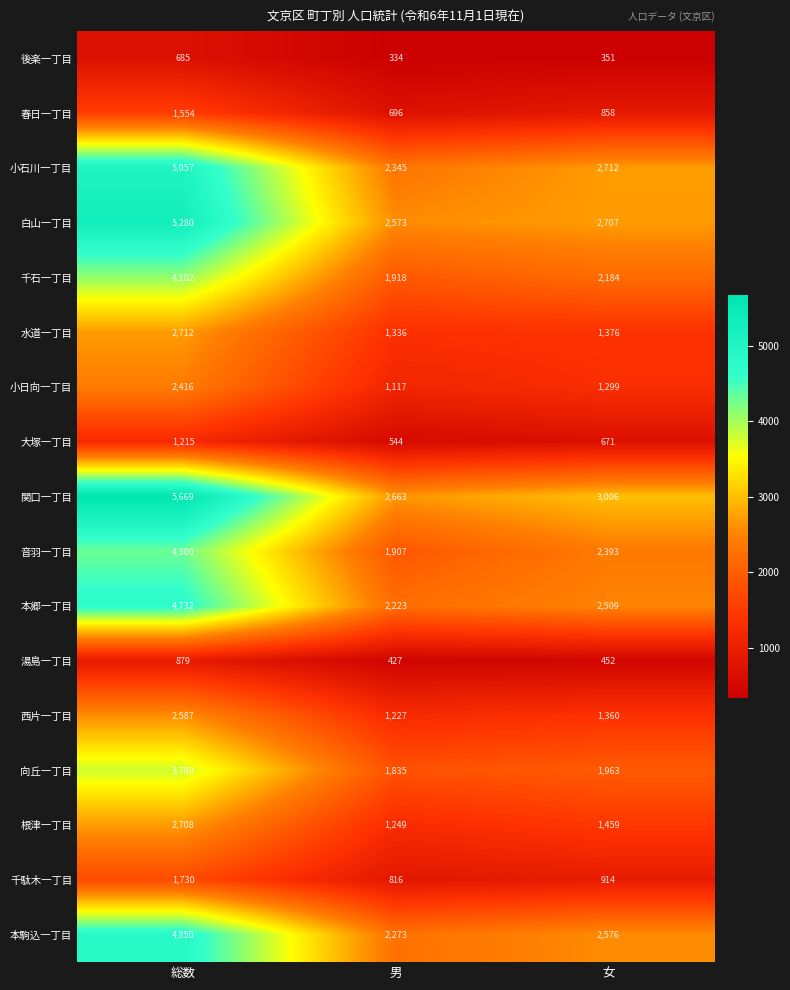

Count the number of data series in this chart.

17